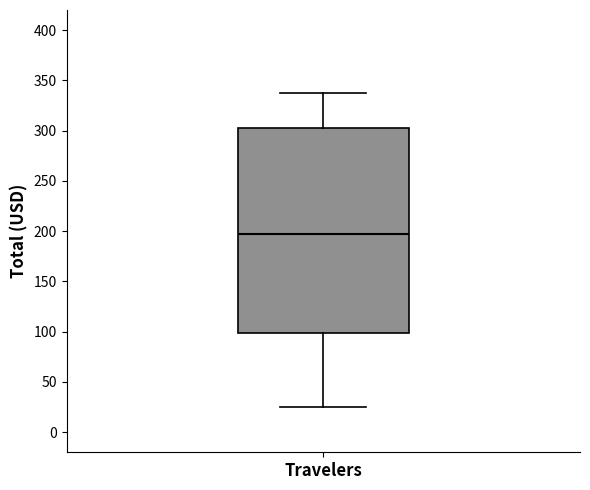

Where does the lower whisker of the box for Travelers end on the y-axis? The values are not printed on the chart, so give them approximately, as read against the axis.

25